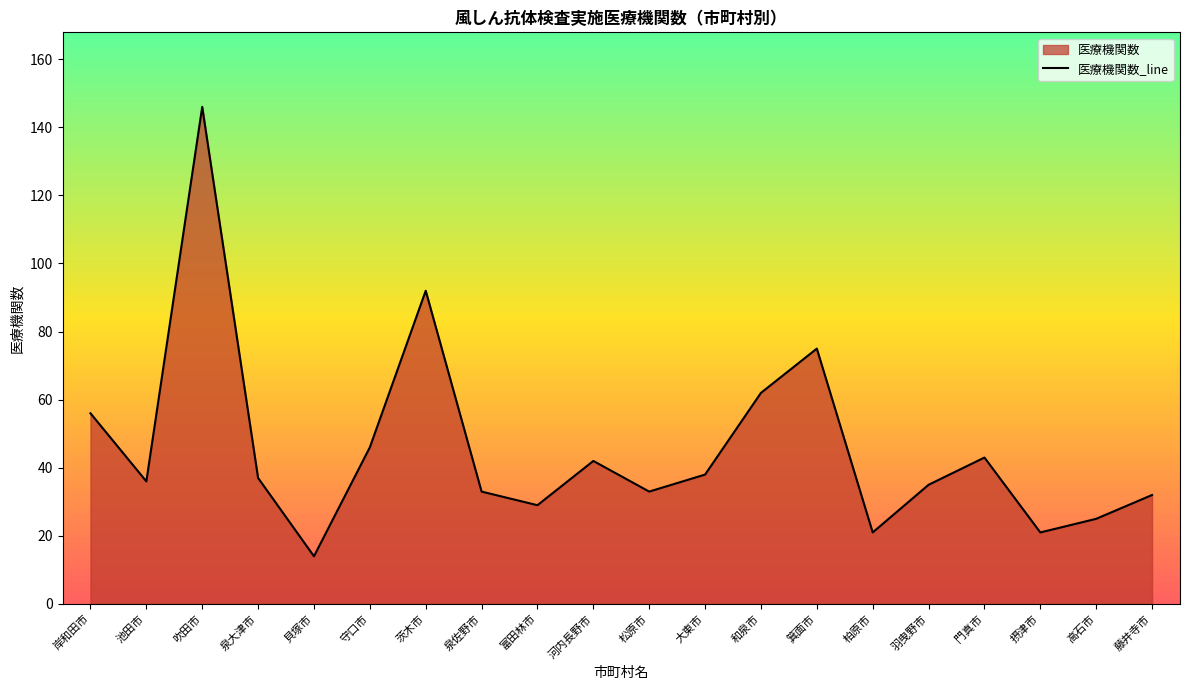

What is the sum of all values?

916